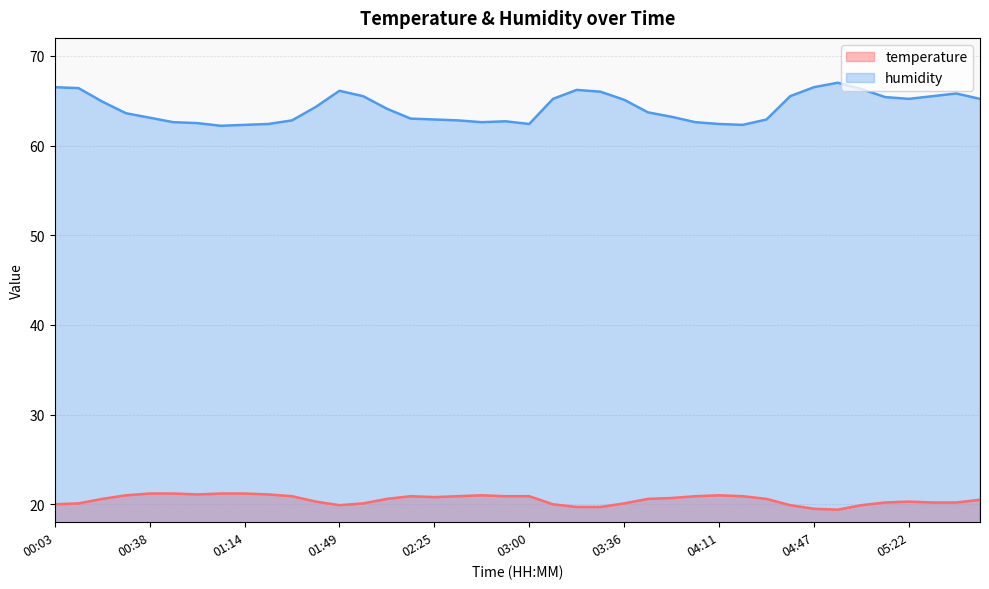

What is the value of the humidity point at the 18th from the left?

62.8